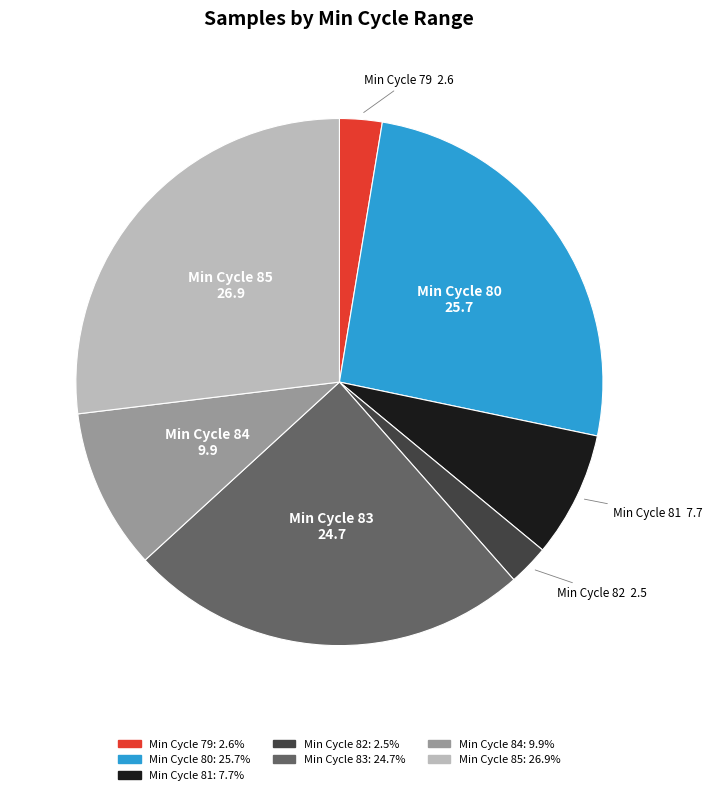

Does any single category account for the majority?

No